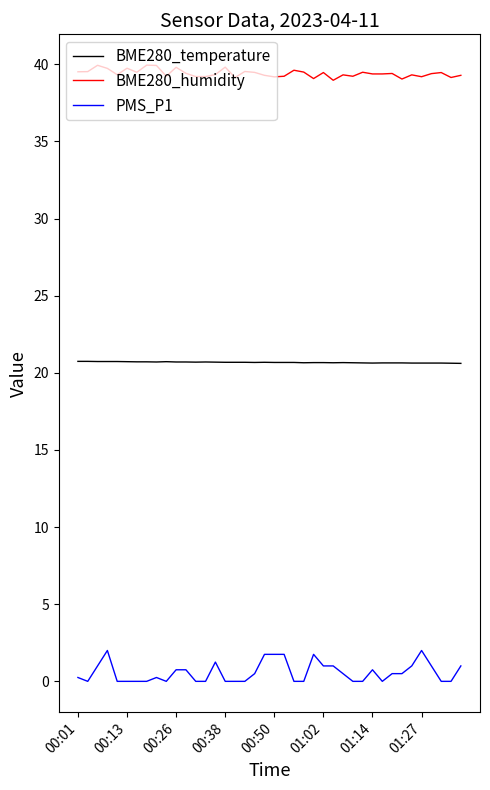

Rank the series by their maximum value, from highest to lowest.

BME280_humidity, BME280_temperature, PMS_P1